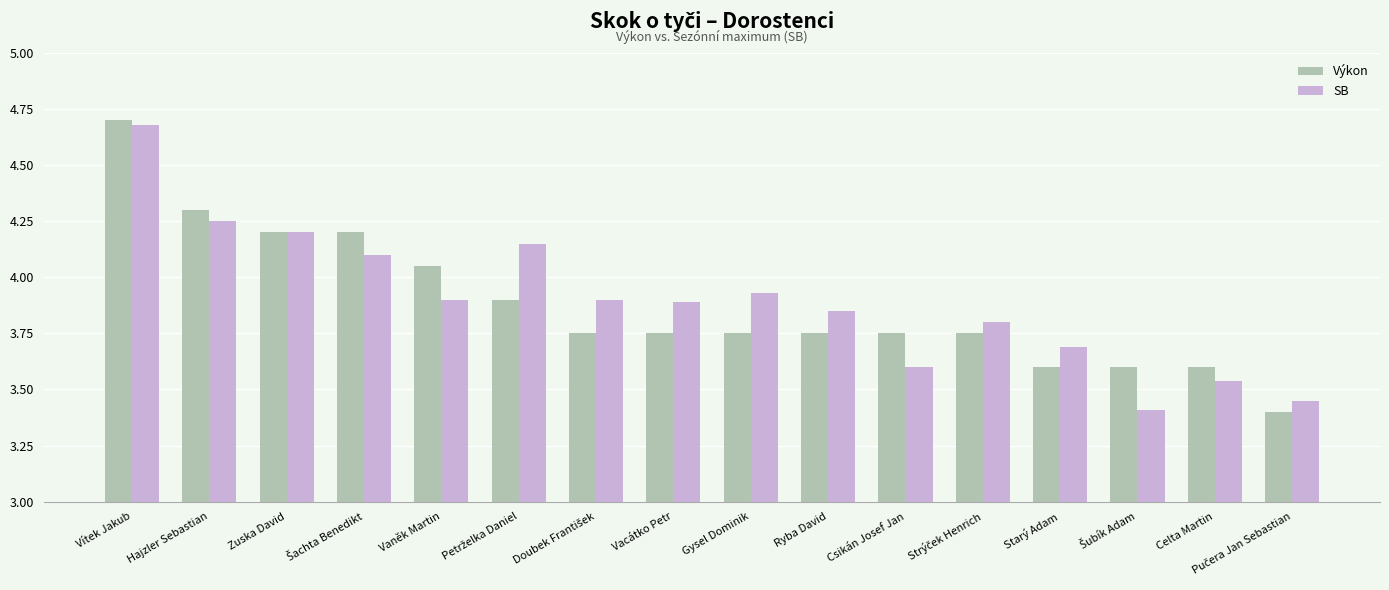

Where is SB nearest to the value 4?

Gysel Dominik